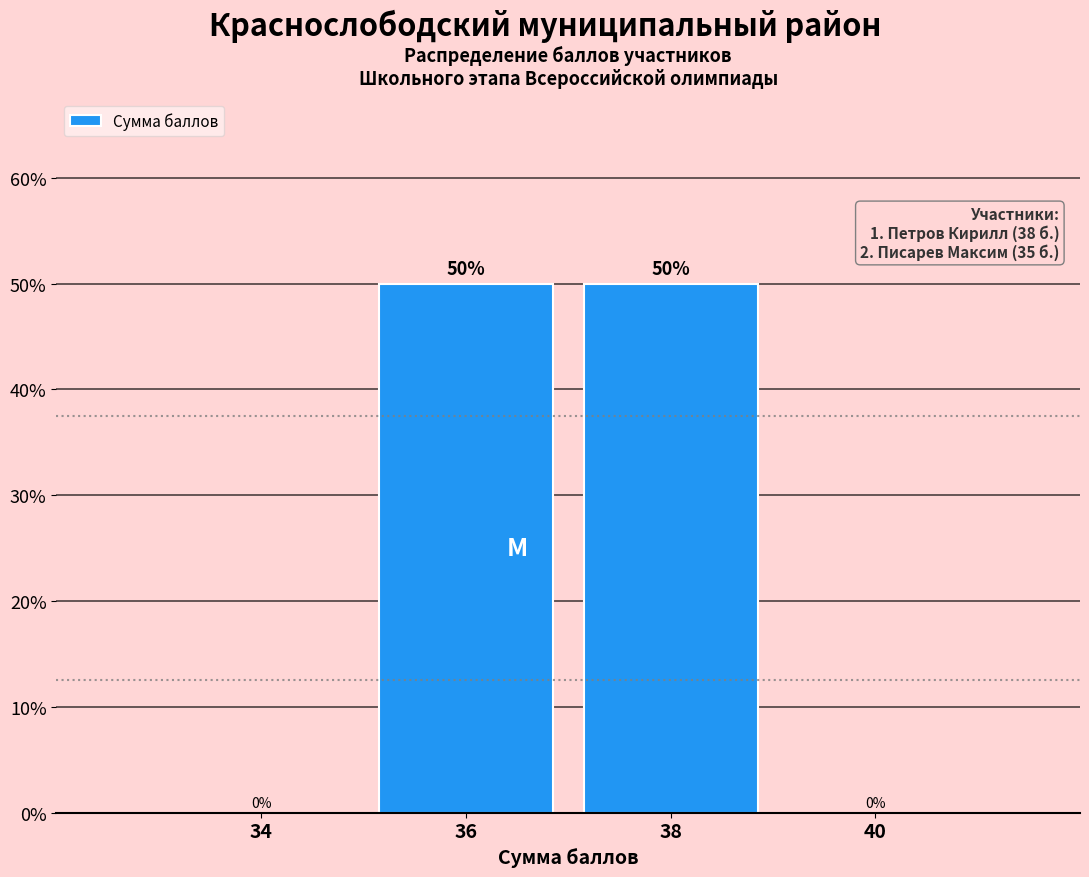

How tall is the bar that spans 35 to 37 on the x-axis?

50